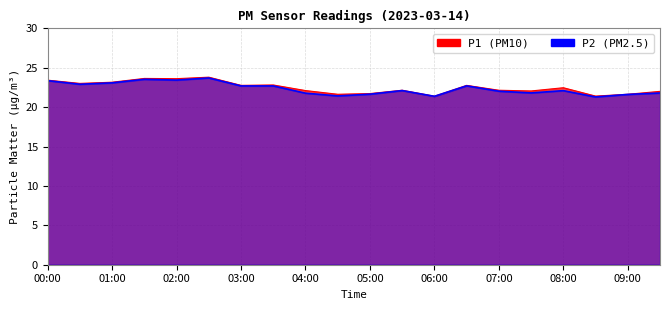

At 00:00, list the series in order from largest to smallest.

P1, P2